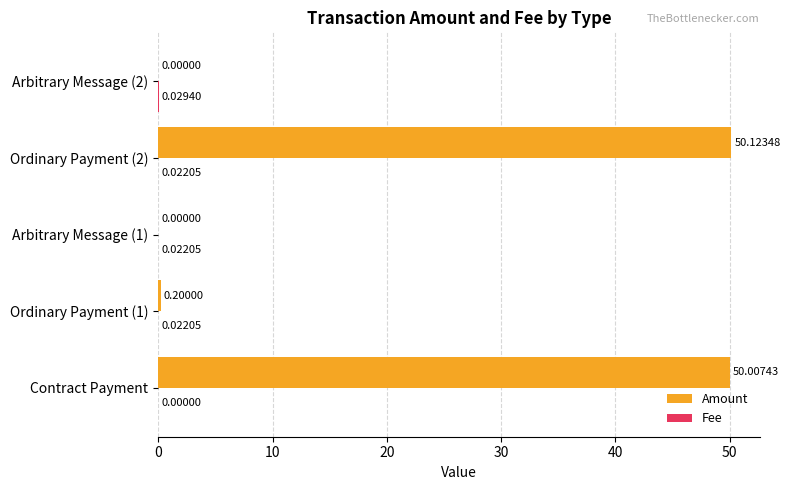

At which category is the sum across all series the highest?

Ordinary Payment (2)